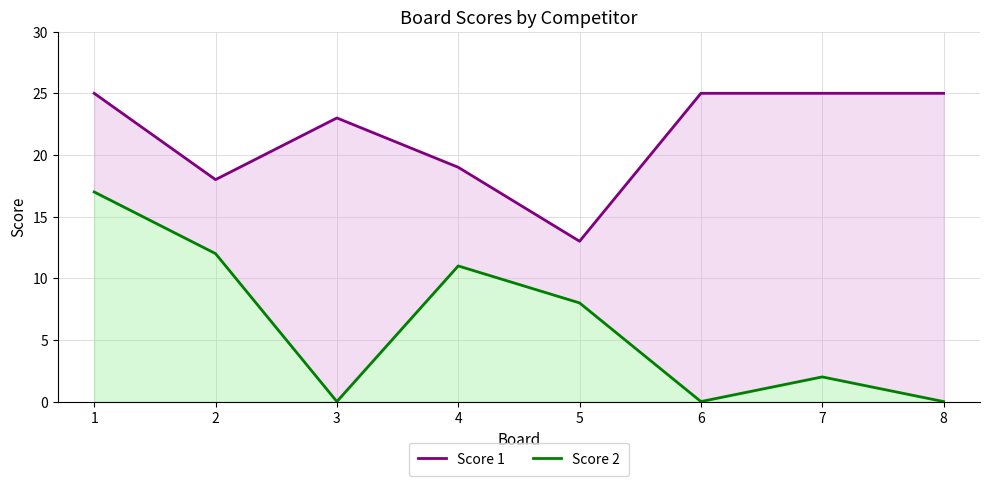

What are all the series names shown in the legend?

Score 1, Score 2